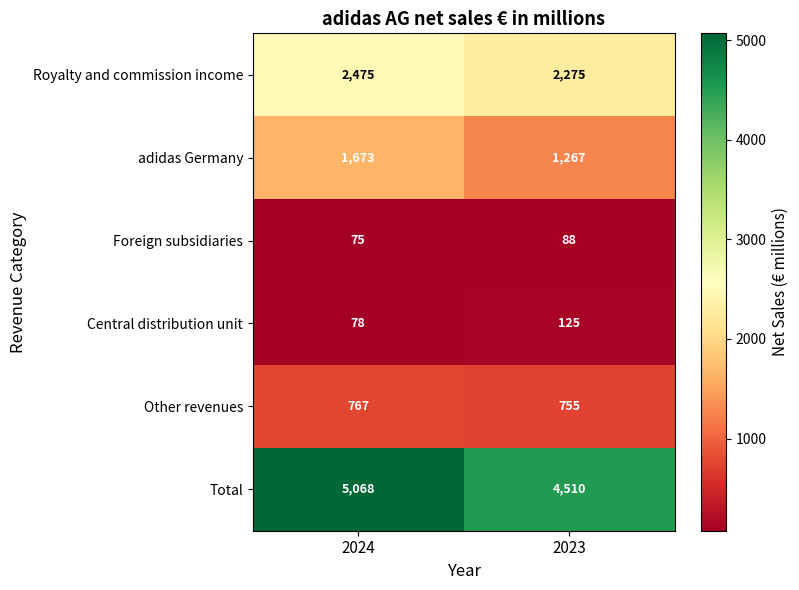

Between 2024 and 2023, which series saw the biggest shift?

Total